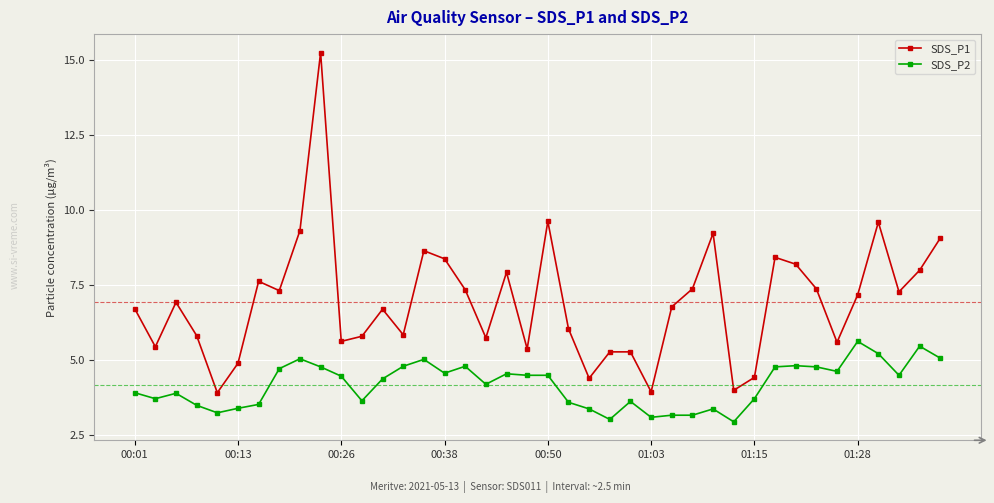

True or false: SDS_P2 and SDS_P1 intersect in this chart.

False